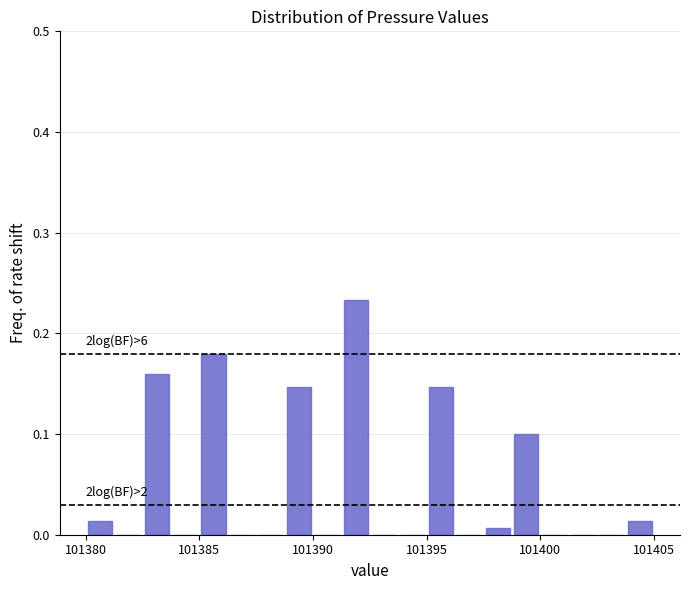

Around what value on the x-axis is the tallest bar? Give the approximate position of its centre, as read against the axis.

101392.0